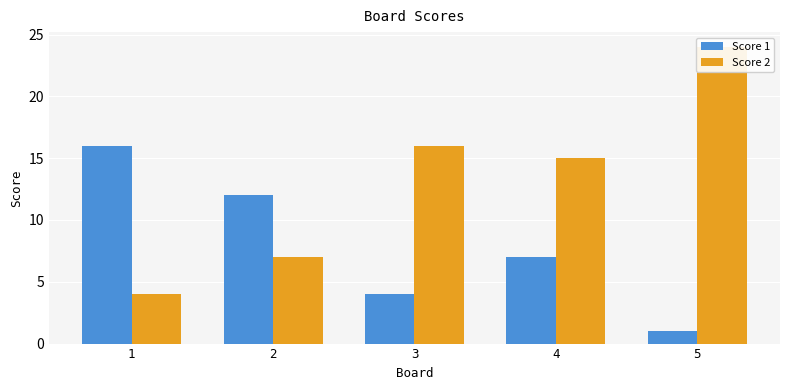

What is the sum of all Score 1 values?

40